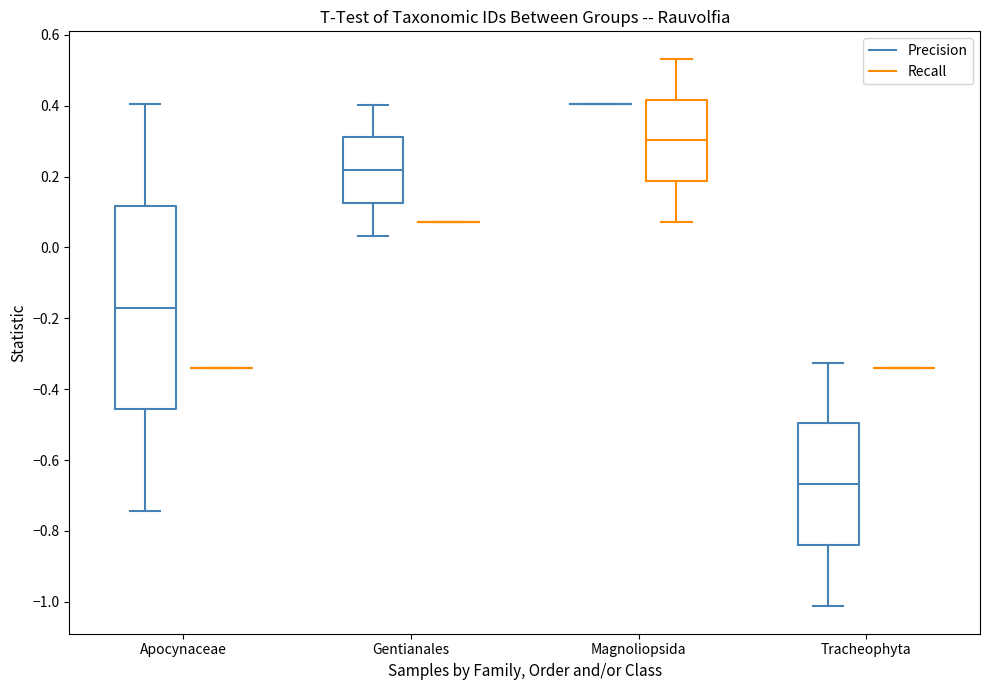

Reading left to right, transcribe this box plot: for each box, give where its median line is, the range the box spans, and where its two whiskers end, as read against the y-axis. The values are not printed on the chart, so give them approximately, as read against the axis.

Apocynaceae (Precision): median -0.16, box -0.46 to 0.12, whiskers -0.74 to 0.40
Apocynaceae (Recall): box collapsed to a line at -0.34, whiskers -0.34 to -0.34
Gentianales (Precision): median 0.22, box 0.12 to 0.32, whiskers 0.04 to 0.40
Gentianales (Recall): box collapsed to a line at 0.08, whiskers 0.08 to 0.08
Magnoliopsida (Precision): box collapsed to a line at 0.40, whiskers 0.40 to 0.40
Magnoliopsida (Recall): median 0.30, box 0.18 to 0.42, whiskers 0.08 to 0.54
Tracheophyta (Precision): median -0.66, box -0.84 to -0.50, whiskers -1.02 to -0.32
Tracheophyta (Recall): box collapsed to a line at -0.34, whiskers -0.34 to -0.34